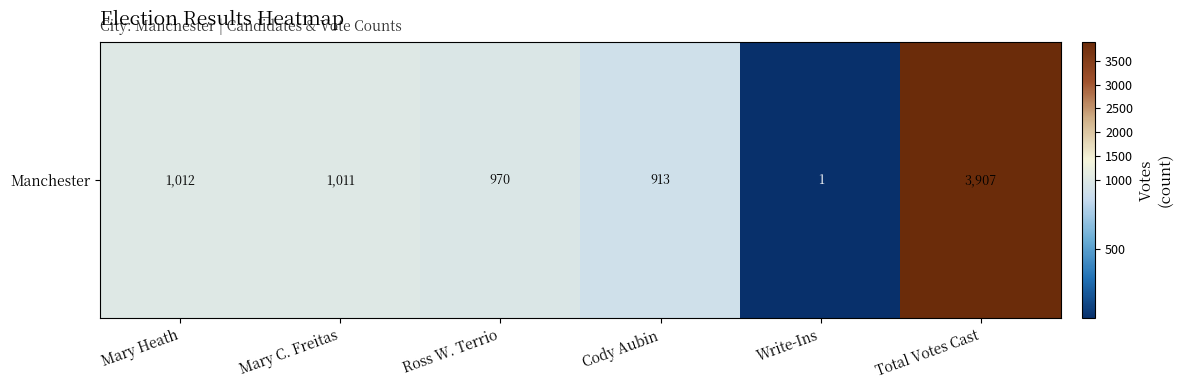

How many values are below 1011?

3